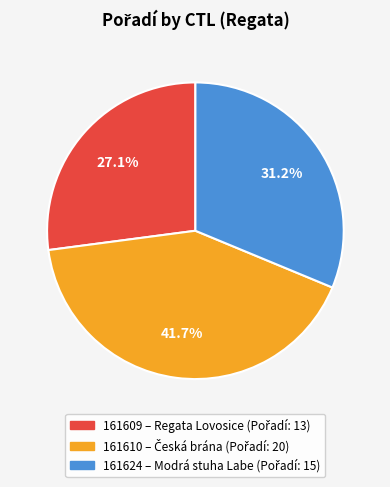

To the nearest percent, what percentage of the pie is 161624?

31%